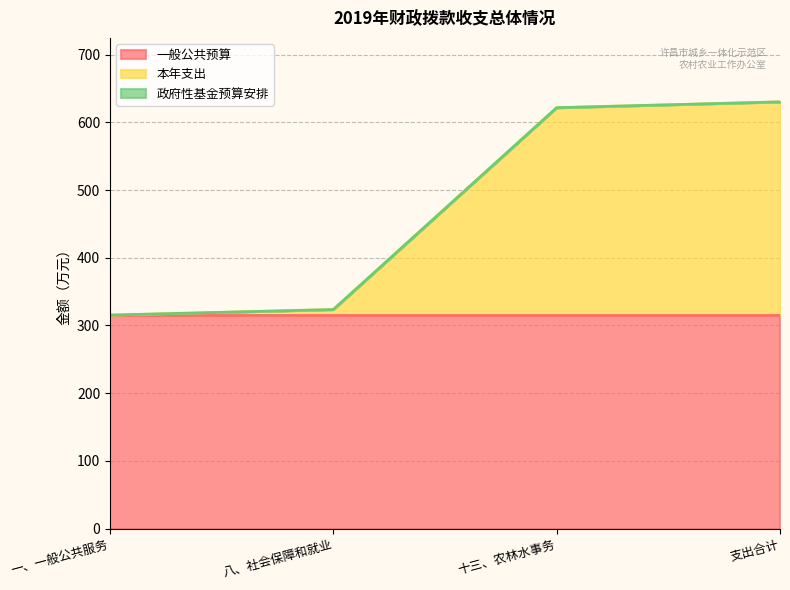

Reading left to right, what are all the values shown in this chart?

一般公共预算: 315.1	315.1	315.1	315.1
本年支出: 0.2	8.4	306.5	315.1
政府性基金预算安排: 0.0	0.0	0.0	0.0